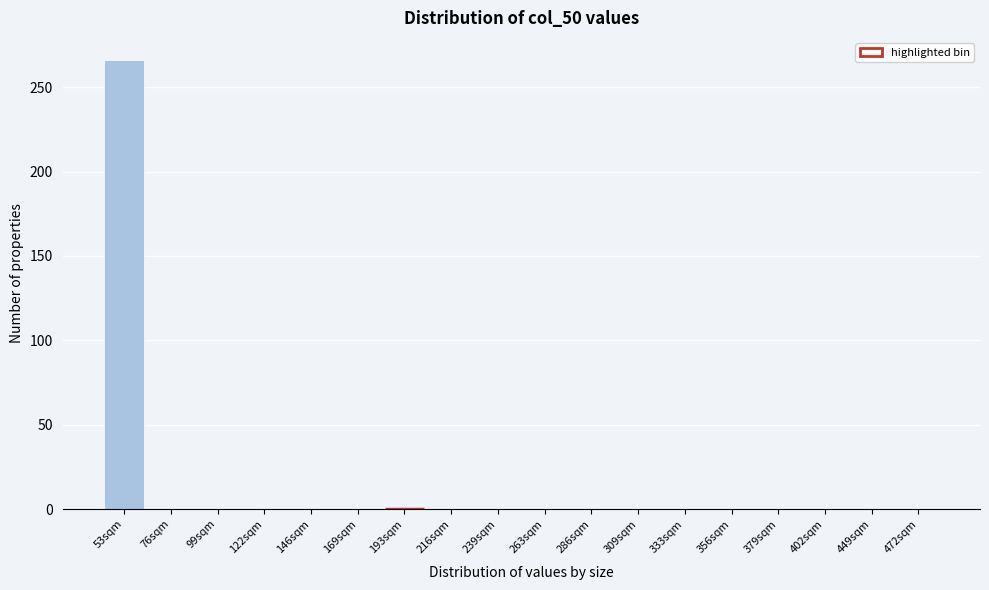

Reading left to right, what are all the values shown in this chart?

53sqm=266	76sqm=0	99sqm=0	122sqm=0	146sqm=0	169sqm=0	193sqm=0	216sqm=0	239sqm=0	263sqm=0	286sqm=0	309sqm=0	333sqm=0	356sqm=0	379sqm=0	402sqm=0	449sqm=0	472sqm=0